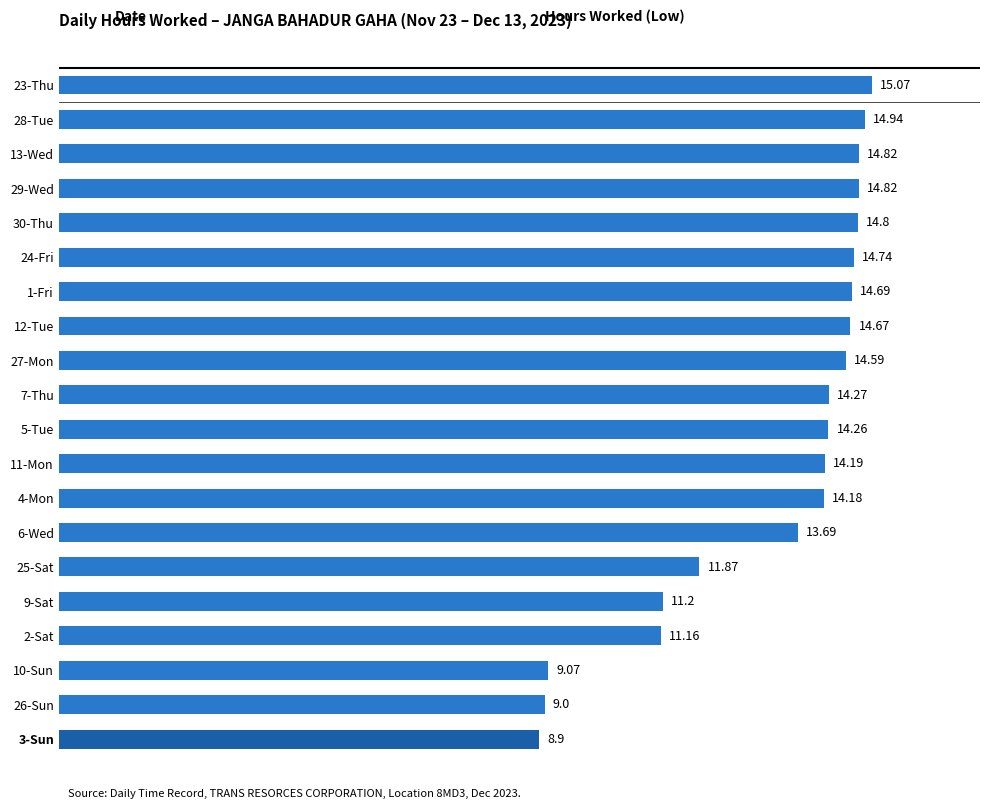

What is the ratio of the value at 3-Sun to the value at 29-Wed?

0.6